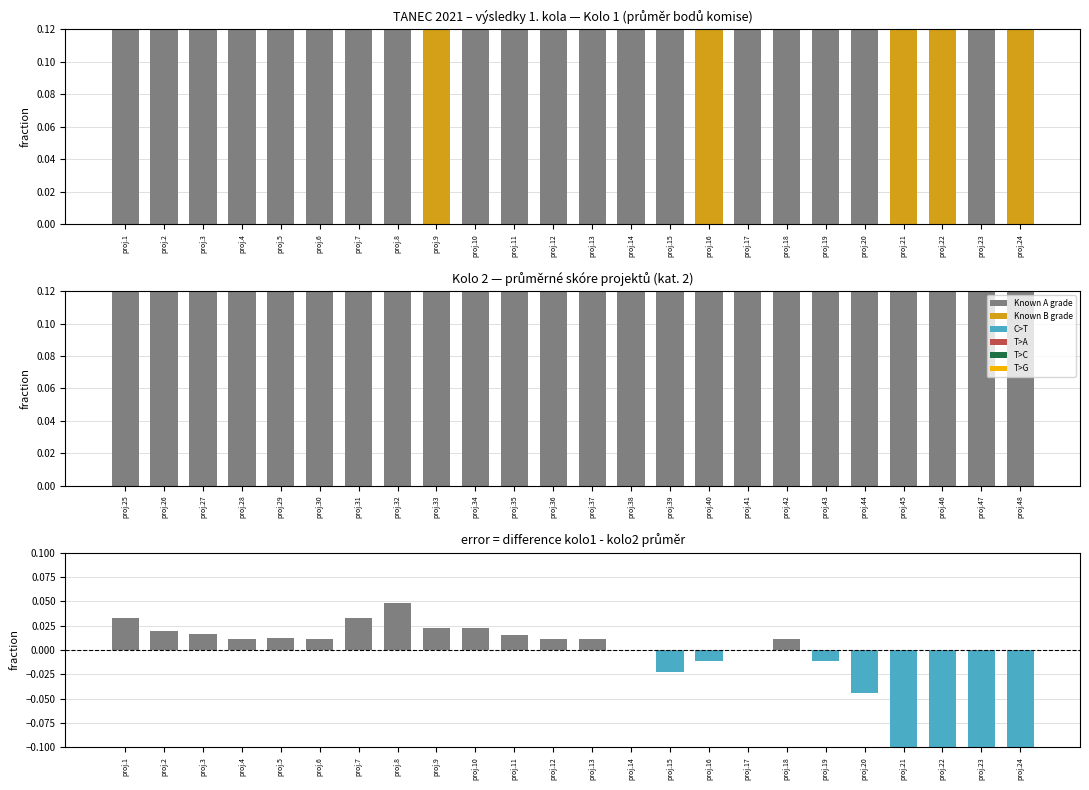

Which category has the lowest value across all series?

proj.24